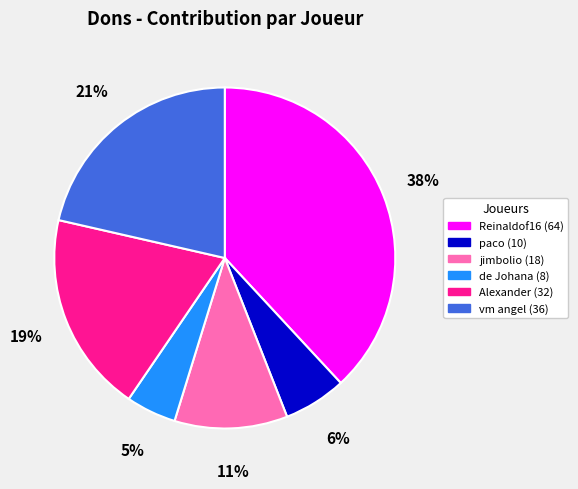

To the nearest percent, what is the difference between the paco (10) and Reinaldof16 (64) slice percentages?

32%